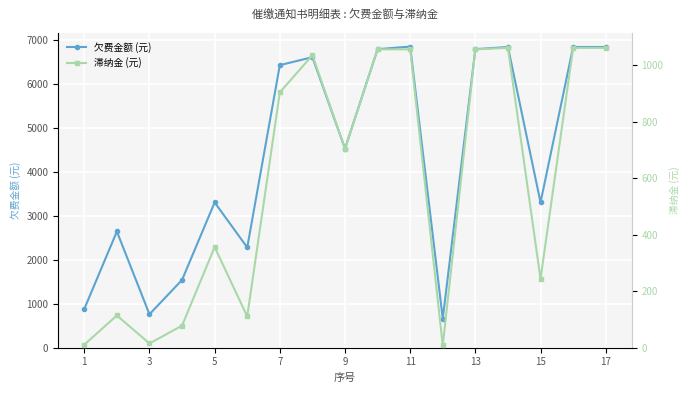

The value of 欠费金额 (元) at 15 is 4378.9. True or false?

False